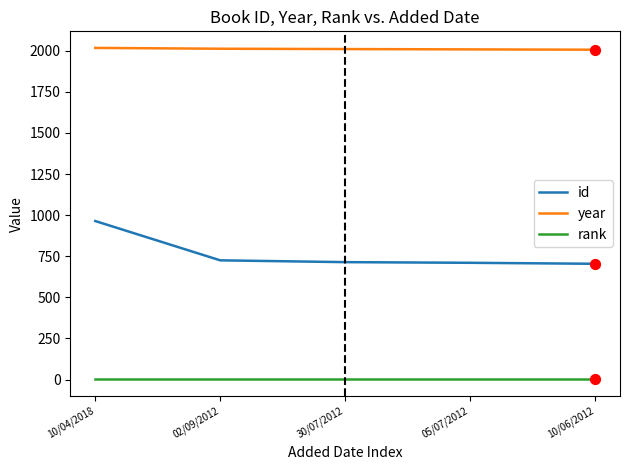

At how many categories does at least one series exceed 1972?

5